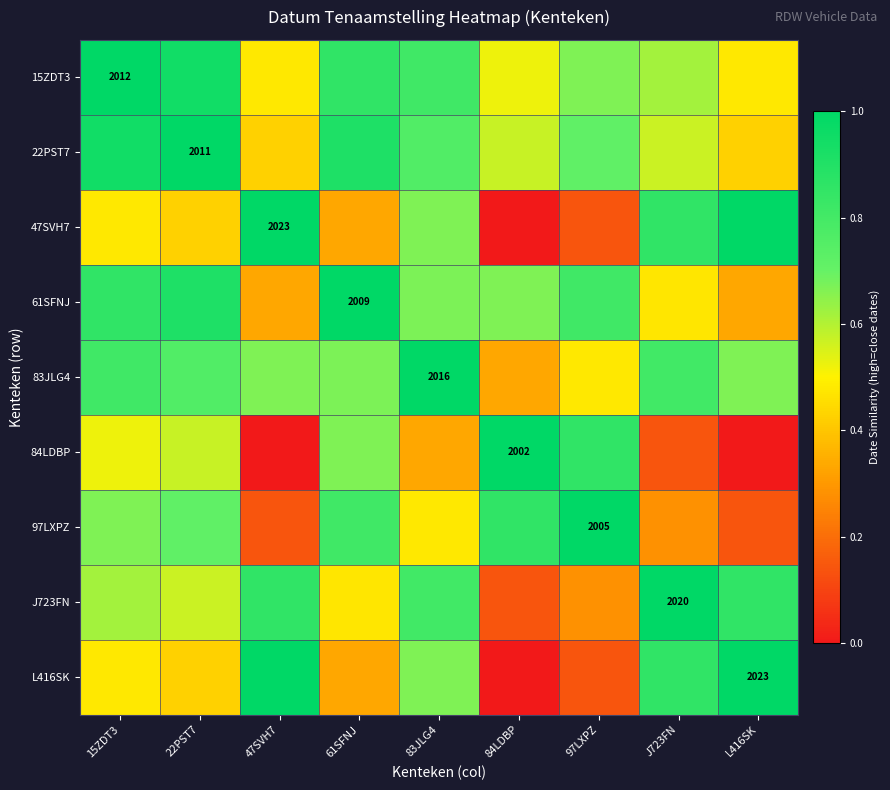

Which has a higher value, 15ZDT3 or 83JLG4?

15ZDT3